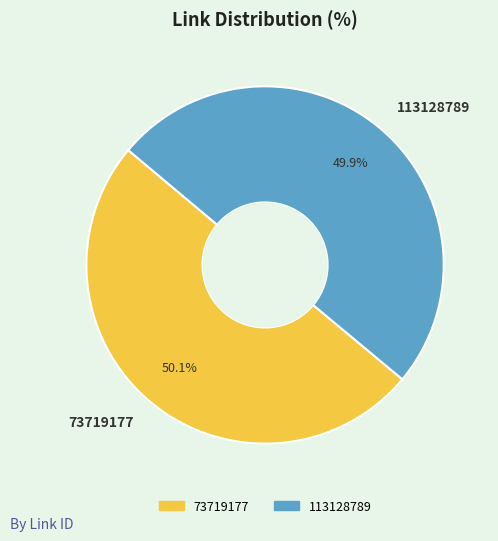

What percentage is the 73719177 slice, to the nearest percent?

50%